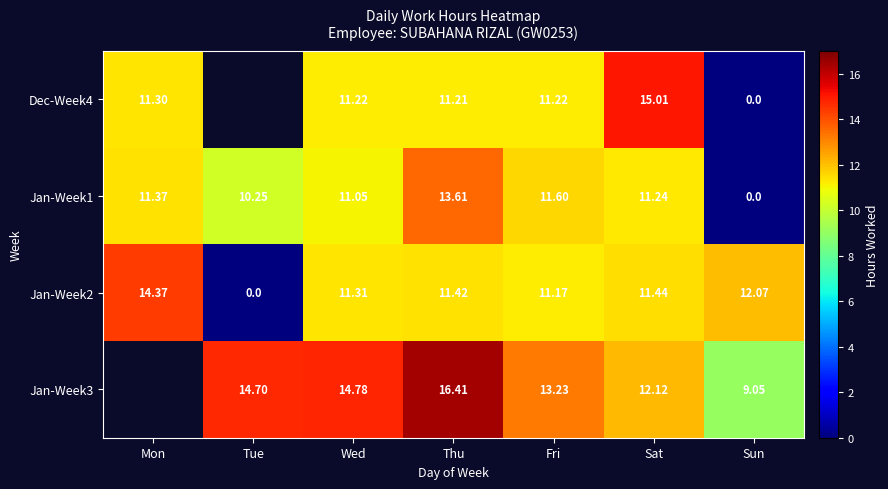

At which category is the sum across all series the highest?

Thu